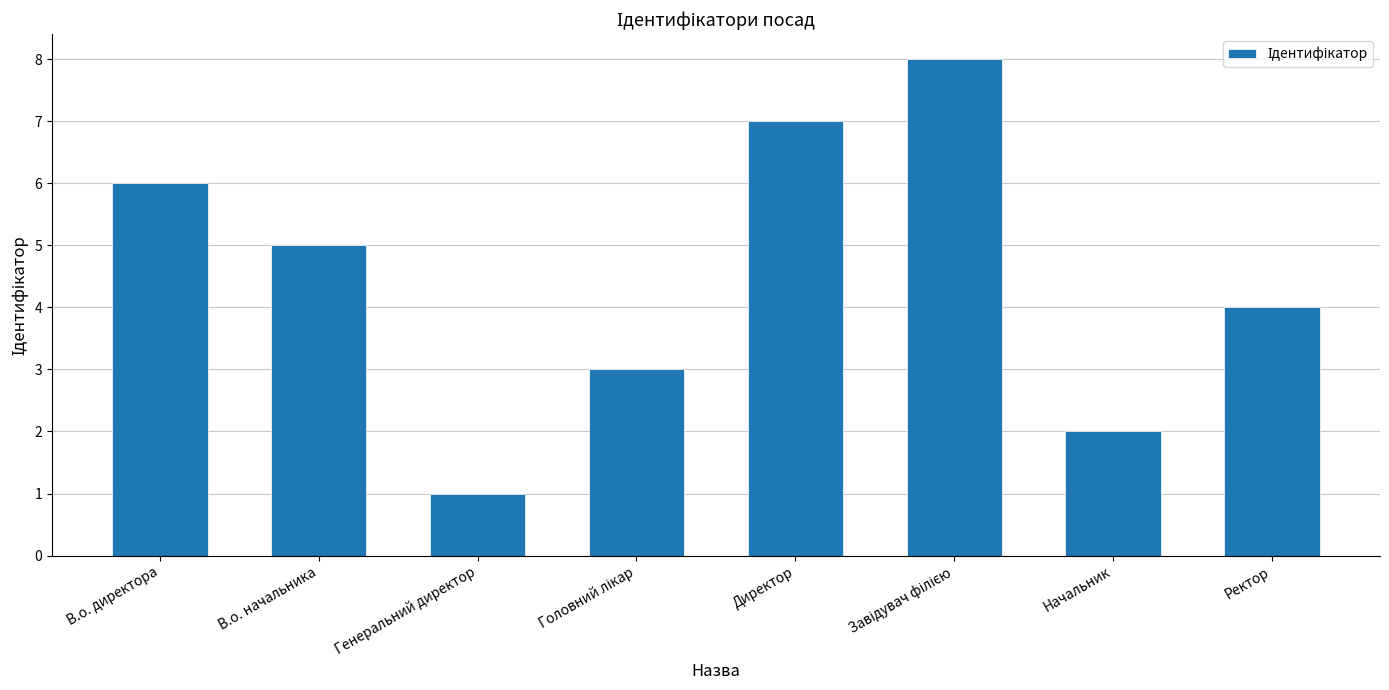

Are the bars horizontal?

No